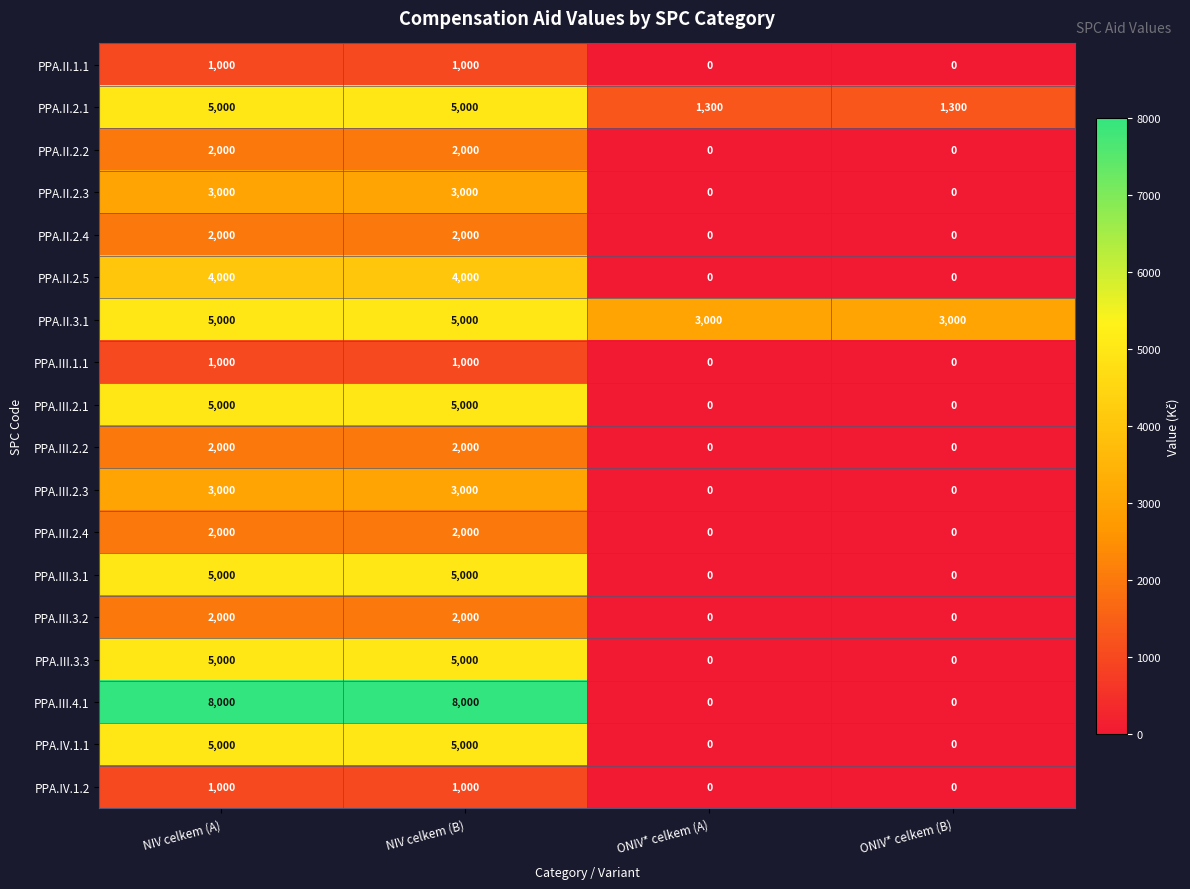

What is the highest value of the PPA.II.2.3 series?

3000